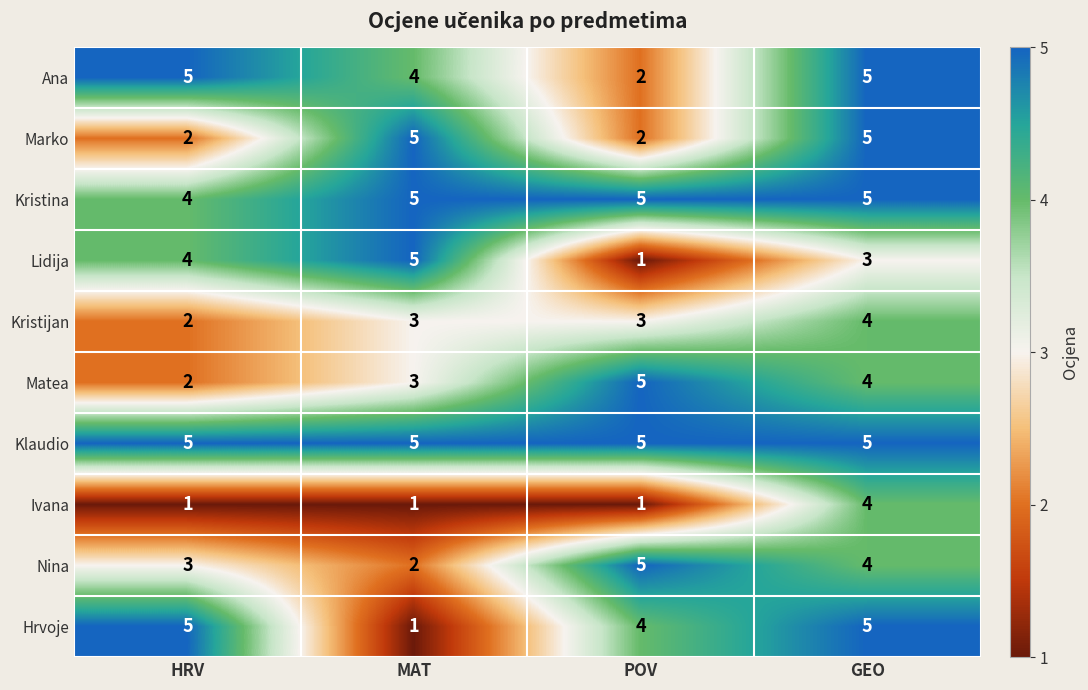

How many Marko values are between 2 and 5?

4